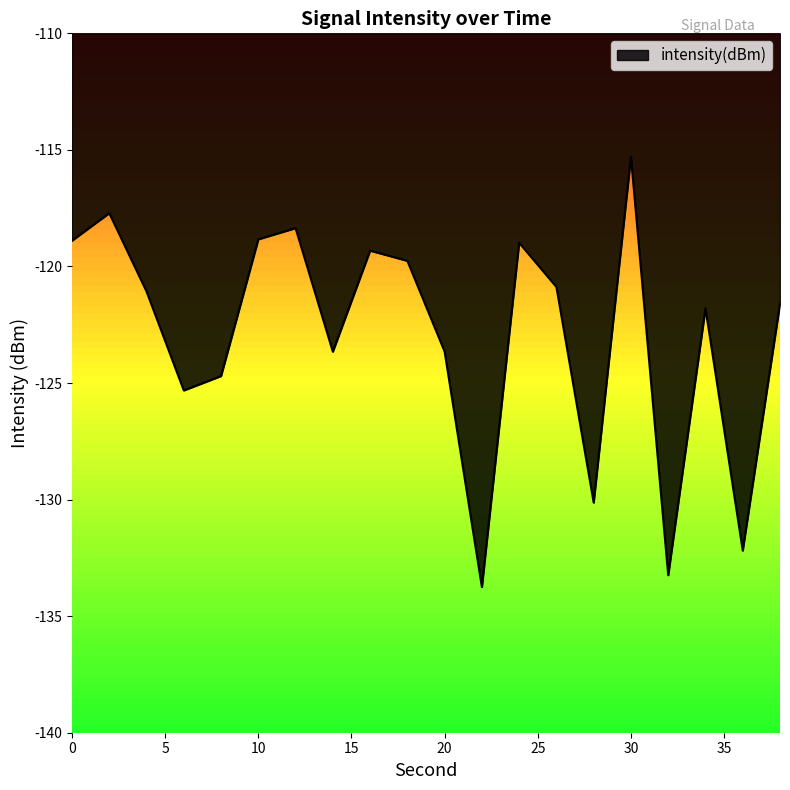

How many points are higher than both their immediate neighbors (excluding endpoints)?

6